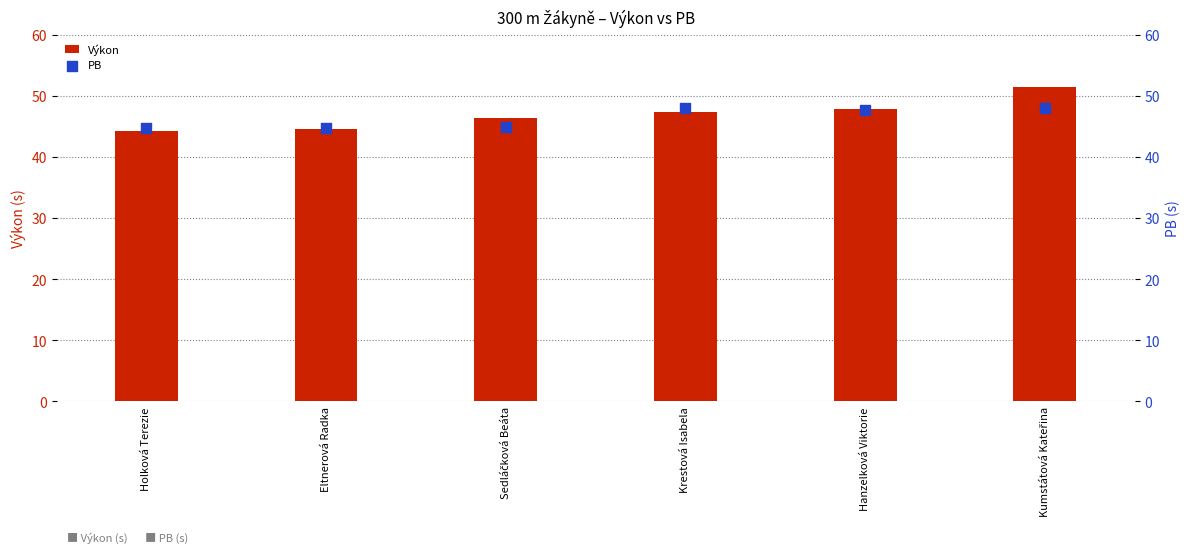

At which category is the sum across all series the highest?

Kumstátová Kateřina